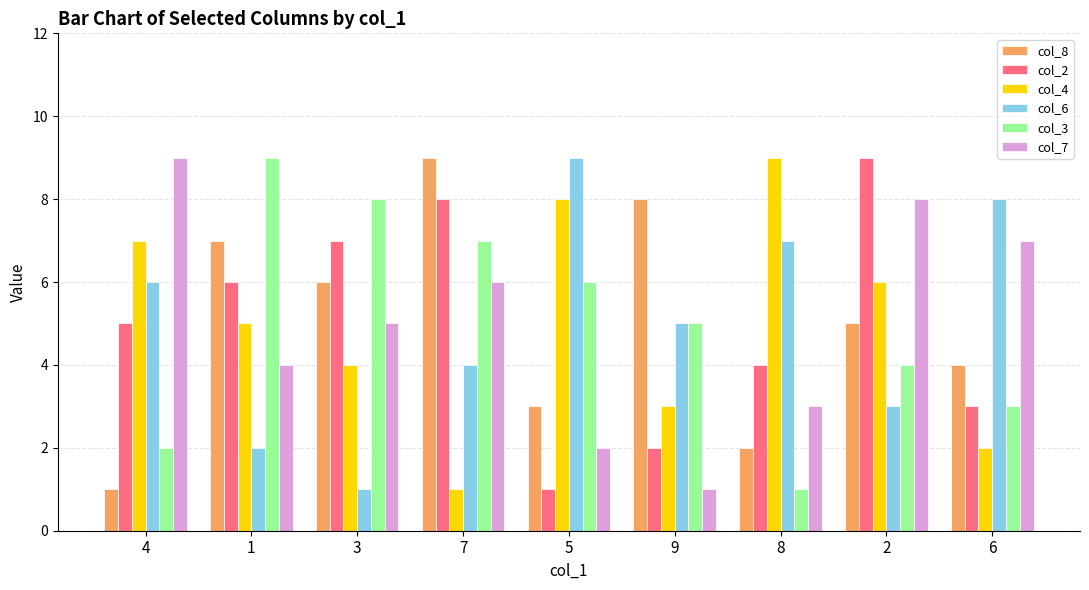

What position from the right is 8?

3